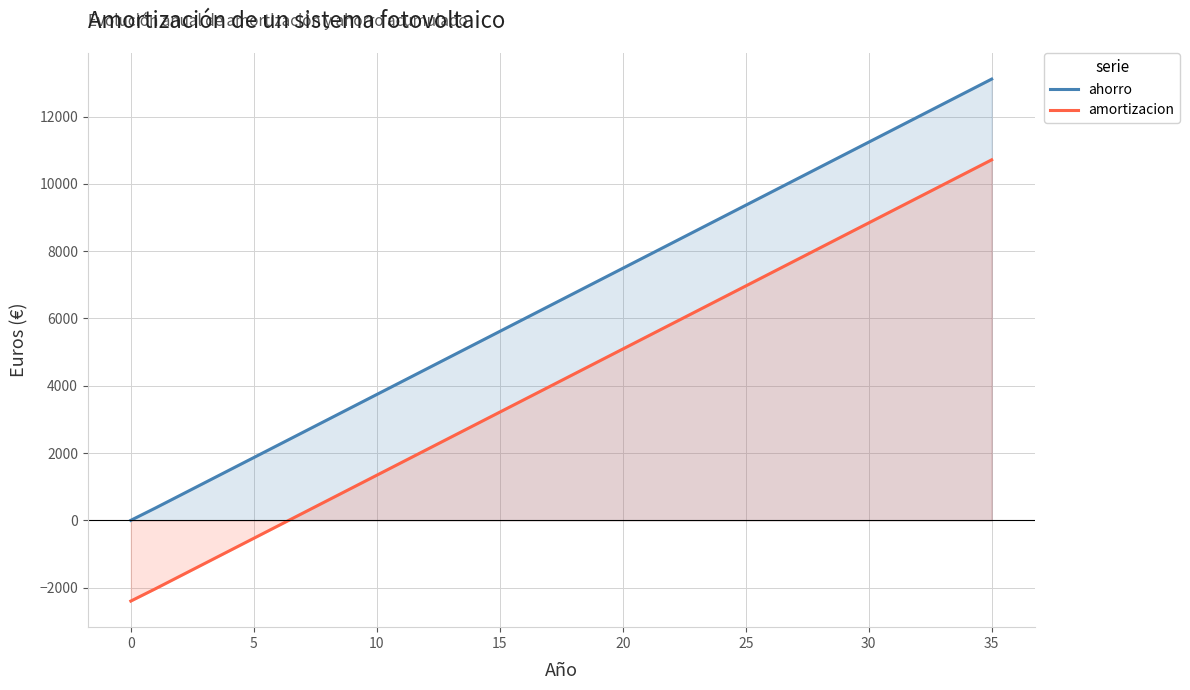

Is it true that ahorro equals 4865.4 at 13?

True